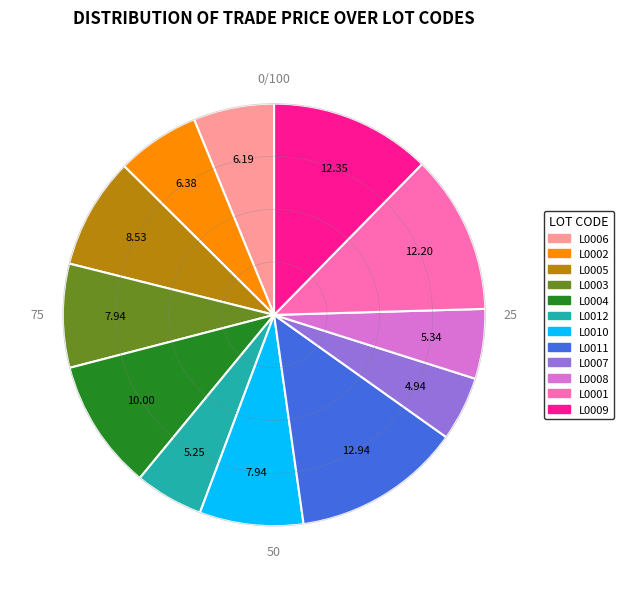

Between L0005 and L0008, which is larger?

L0005